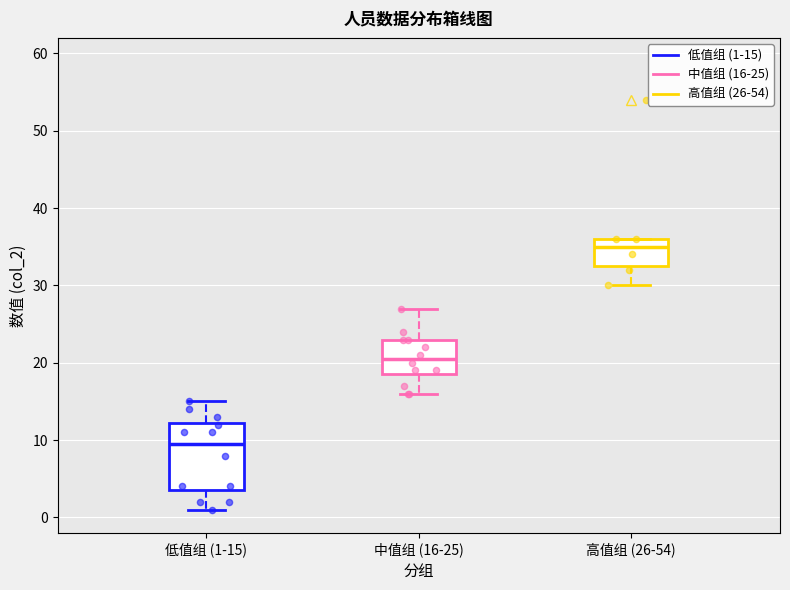

Comparing the boxes themselves (not the whiskers), which one is the tallest?

低值组 (1-15)